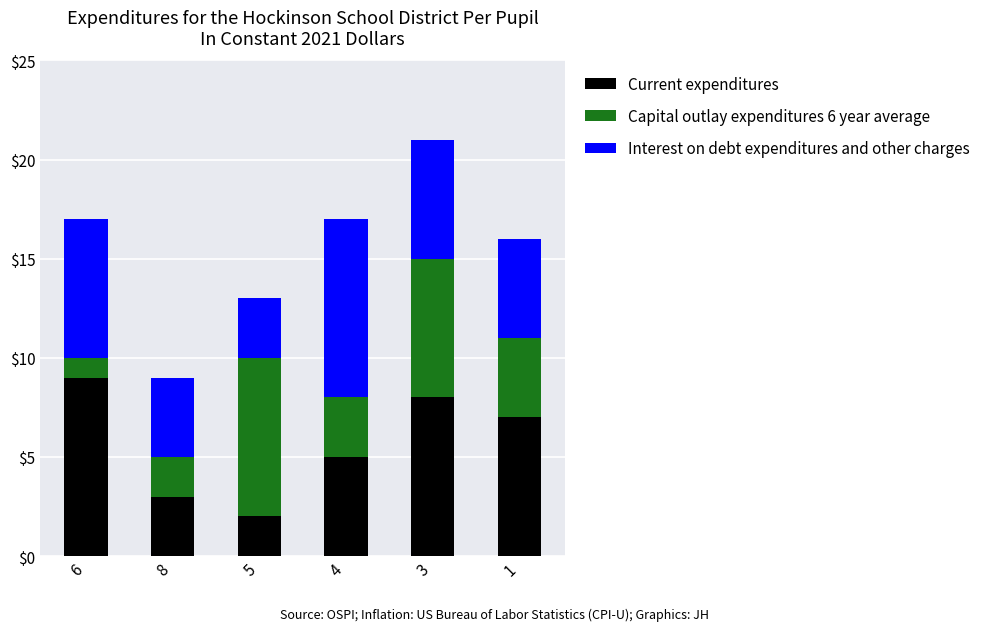

Reading right to left, what are the values for Current expenditures?

1=7	3=8	4=5	5=2	8=3	6=9